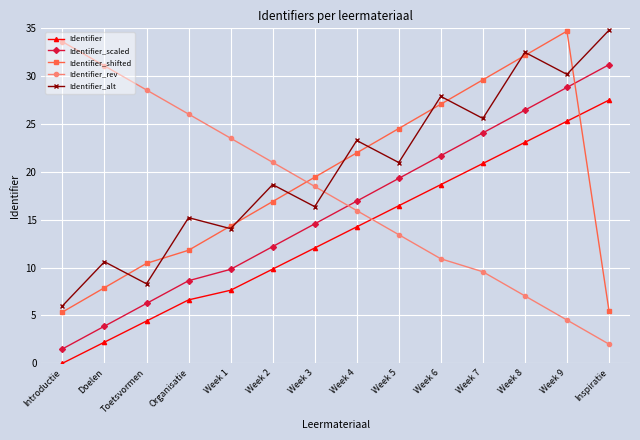

The value of Identifier_alt at Week 1 is 14.1. True or false?

True